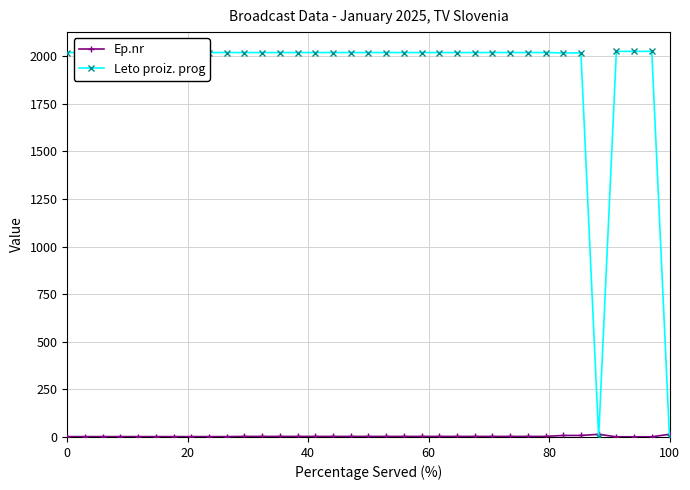

What is the maximum value shown in the chart?

2025